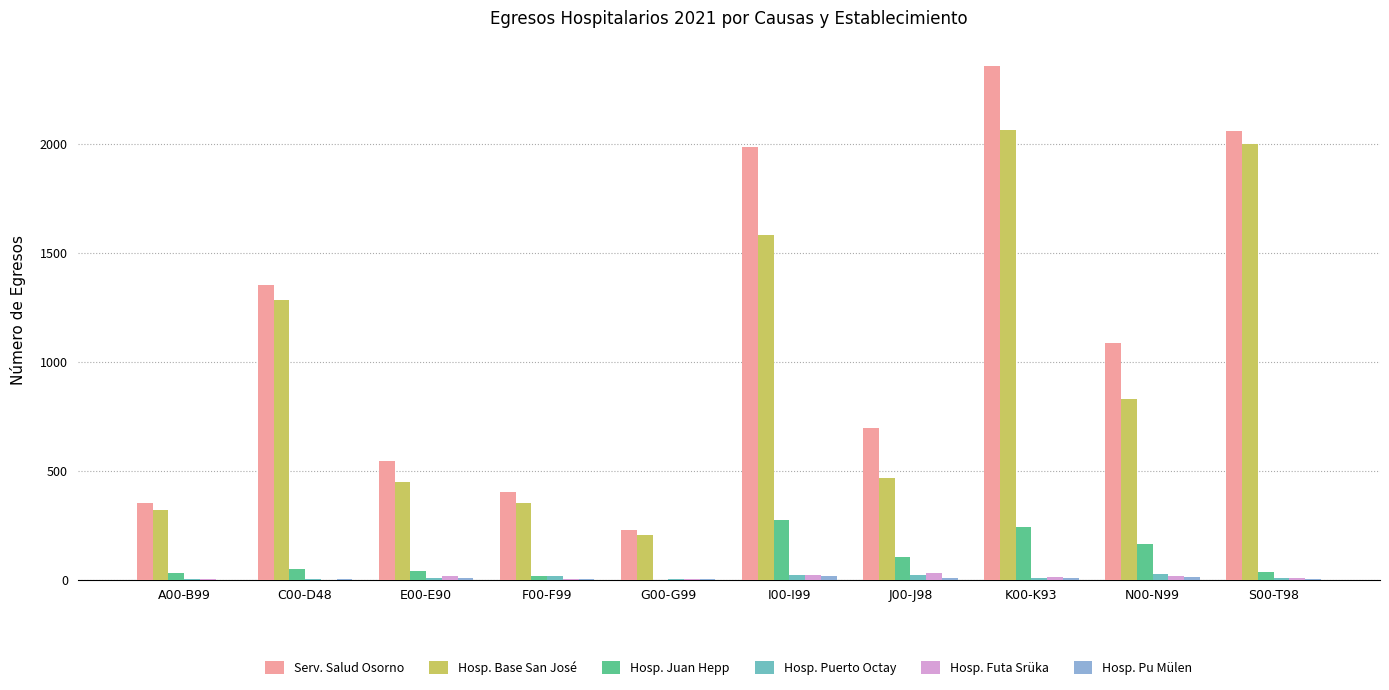

Are the bars horizontal?

No